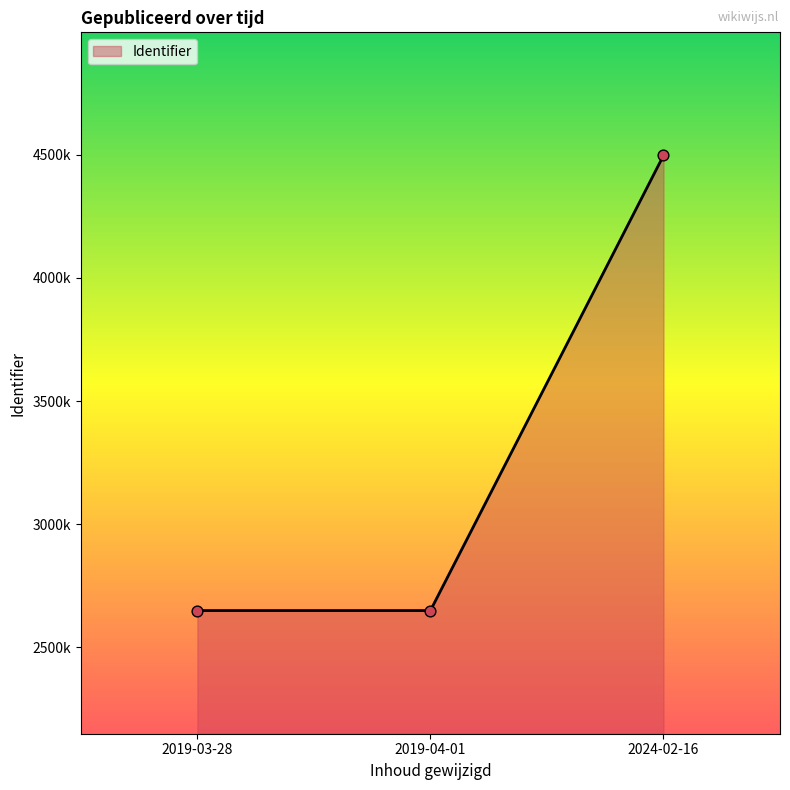

Approximately how many times larger is the value at 2019-04-01 compared to 2019-03-28?

1.0